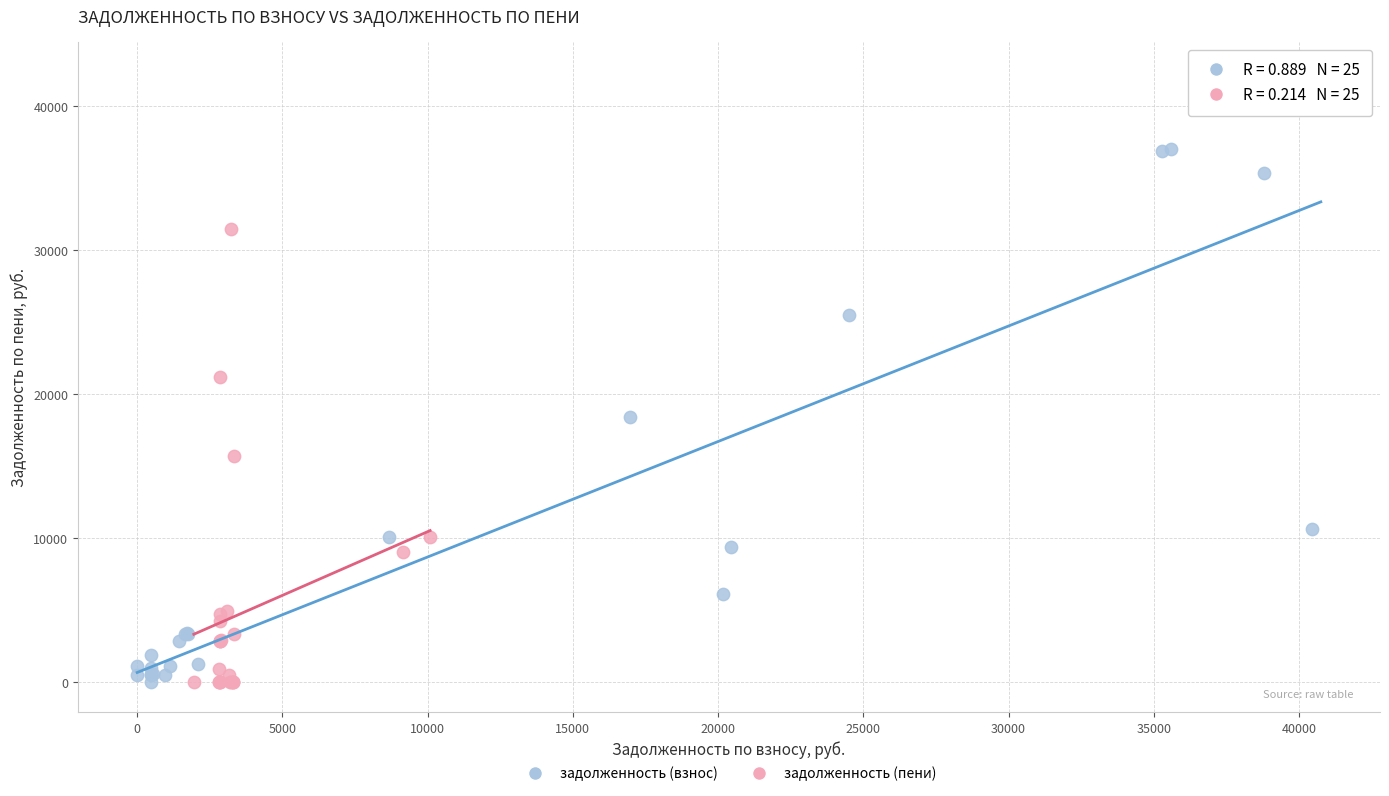

Which series has the widest spread of Y values?

задолженность (взнос)